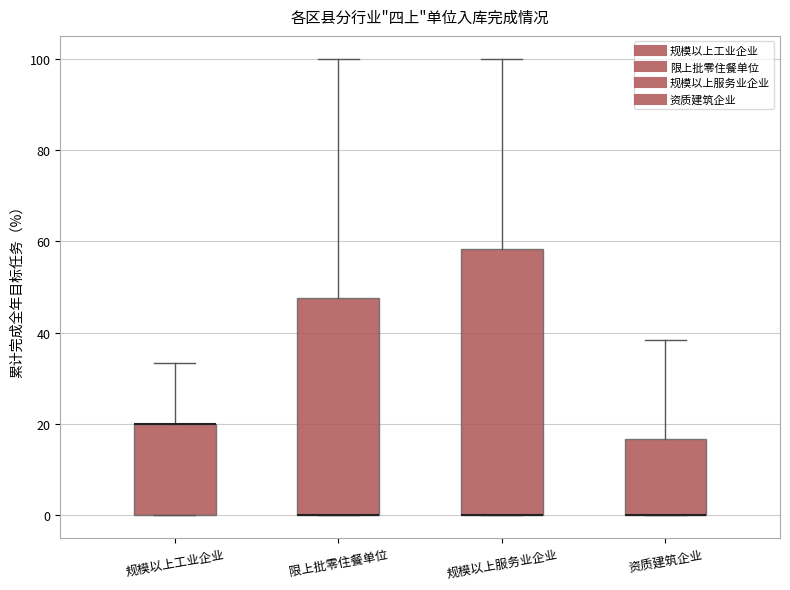

Reading left to right, read every box against the y-axis: the position of its median line, the range the box covers, and the ends of its whiskers. The values are not printed on the chart, so give them approximately, as read against the axis.

规模以上工业企业: median 20 (drawn on the box's upper edge), box 0 to 20, whiskers 0 to 34
限上批零住餐单位: median 0 (drawn on the box's lower edge), box 0 to 48, whiskers 0 to 100
规模以上服务业企业: median 0 (drawn on the box's lower edge), box 0 to 58, whiskers 0 to 100
资质建筑企业: median 0 (drawn on the box's lower edge), box 0 to 16, whiskers 0 to 38